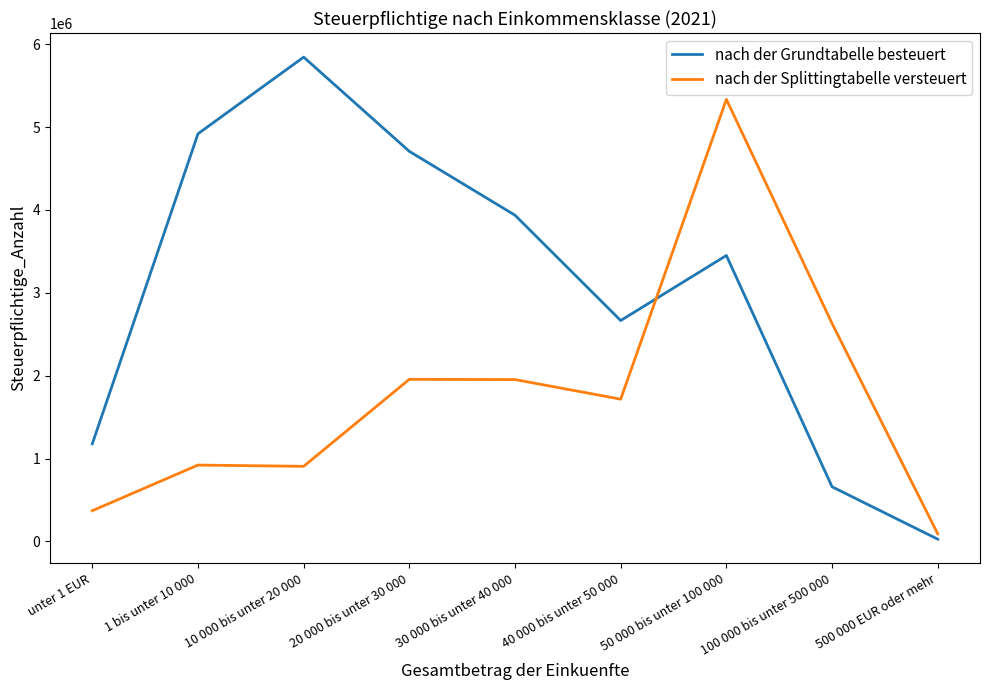

True or false: nach der Grundtabelle besteuert and nach der Splittingtabelle versteuert intersect in this chart.

True